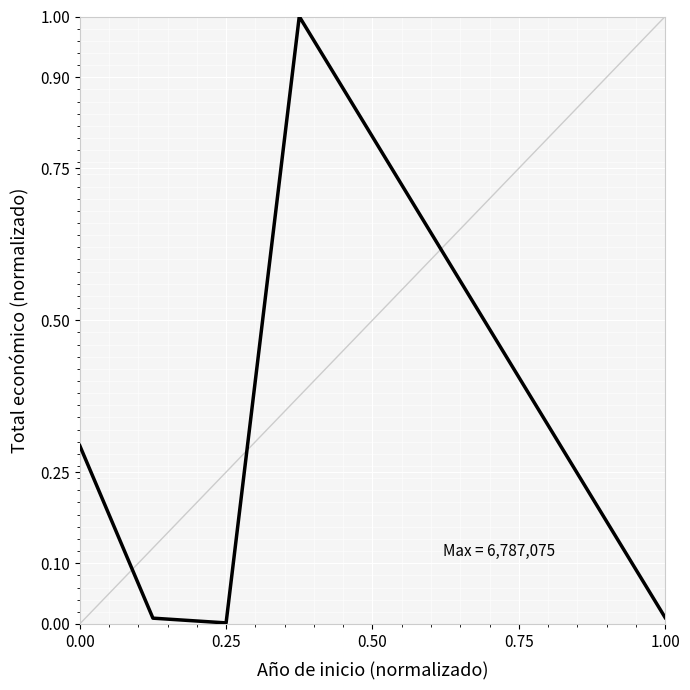

How many interior local peaks (higher than both neighbors) does the data have?

1